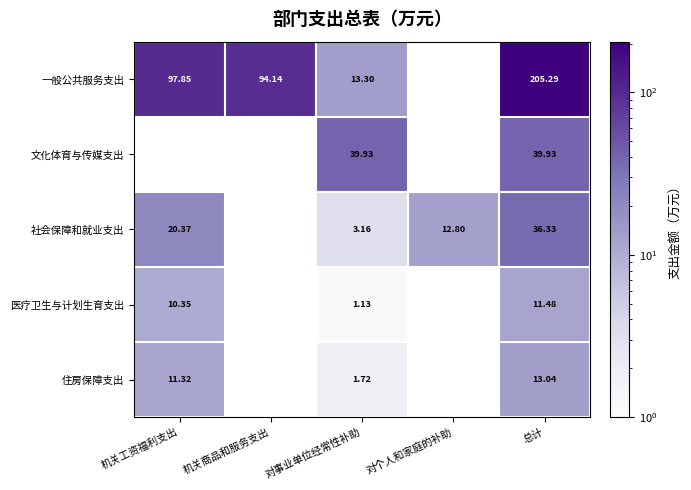

Is the value of 社会保障和就业支出 at 总计 greater than the value of 医疗卫生与计划生育支出 at 机关工资福利支出?

Yes